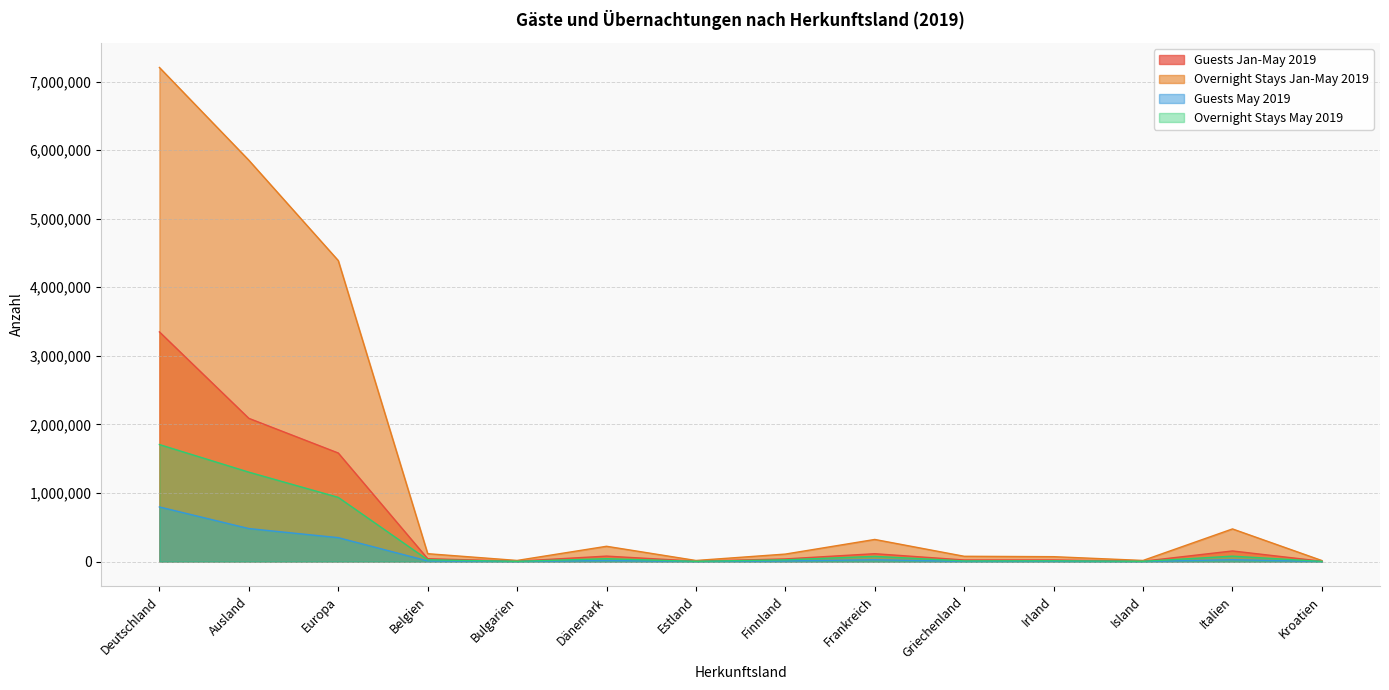

What is the greatest value displayed?

7205012